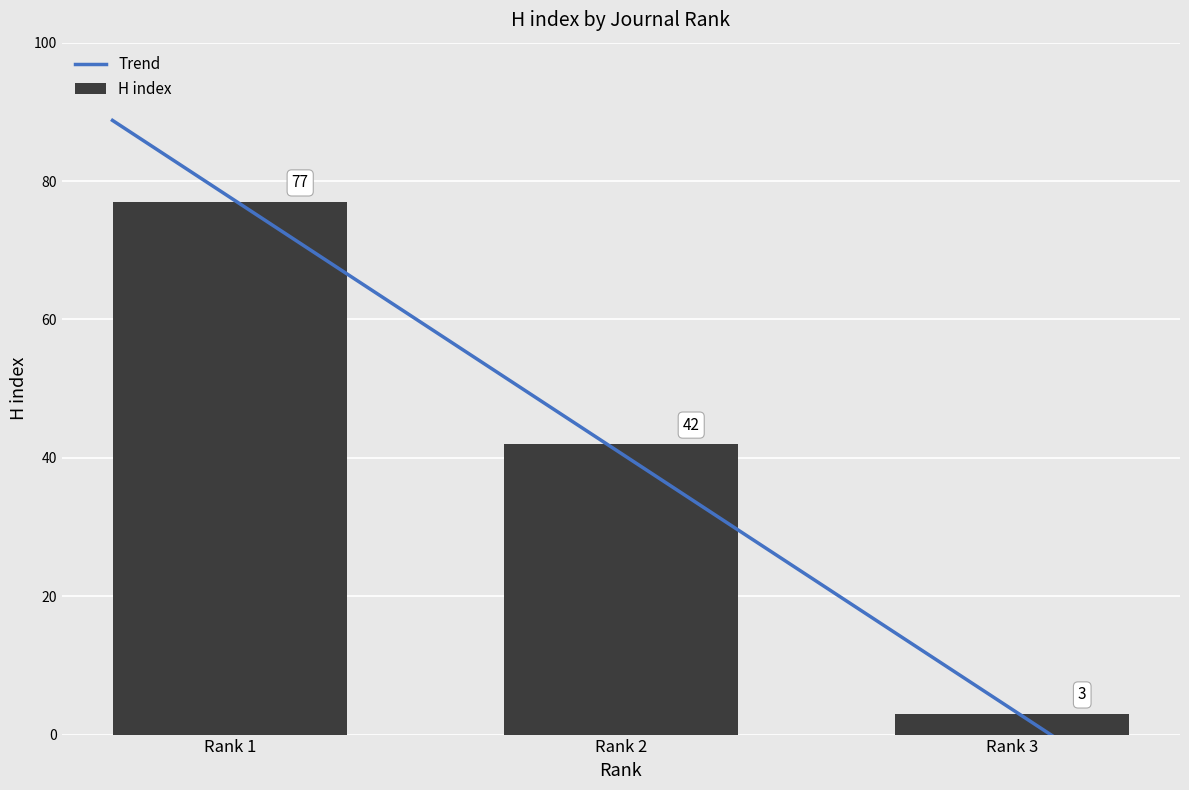

At which label is H index closest to 40?

Rank 2